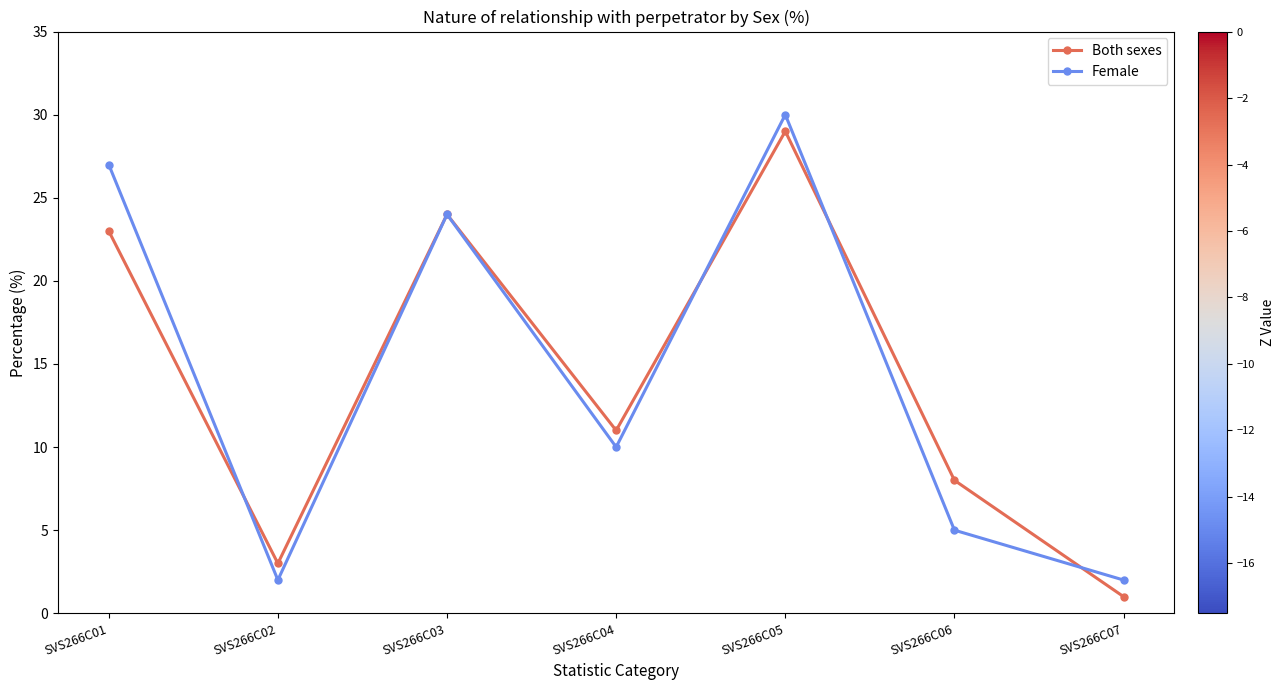

True or false: Both sexes has more than 1 interior local peaks.

True